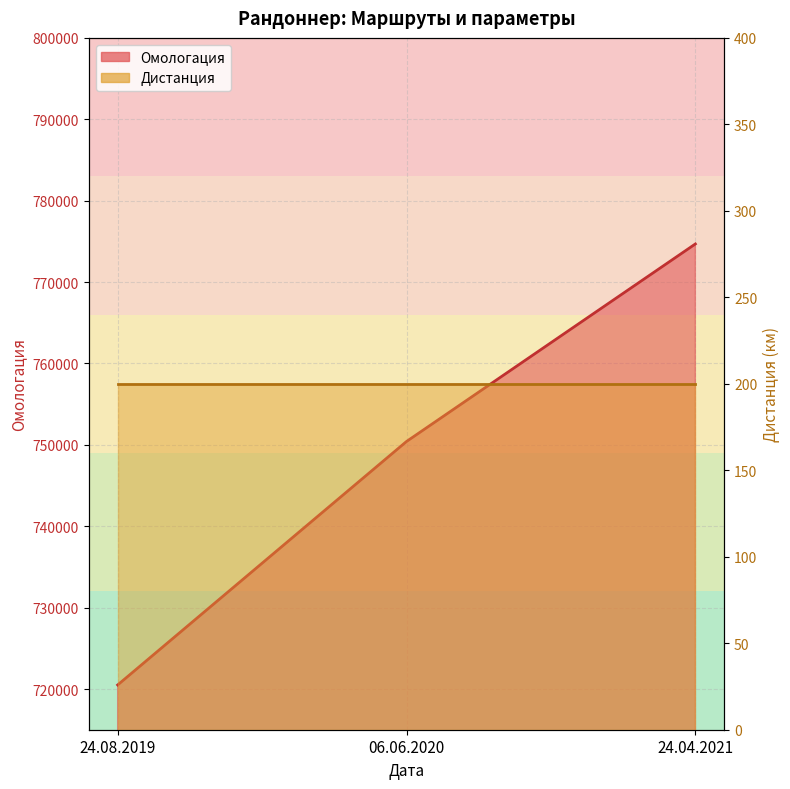

What is the greatest value displayed?

774682